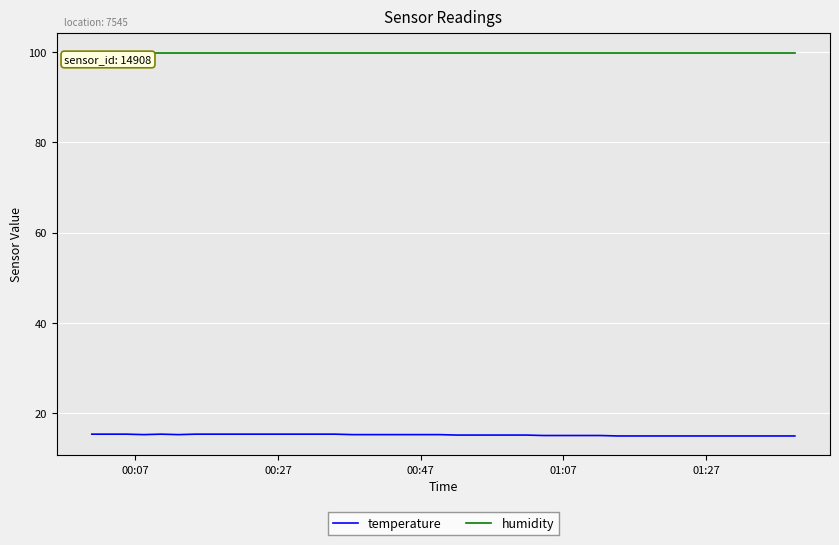

True or false: humidity and temperature intersect in this chart.

False